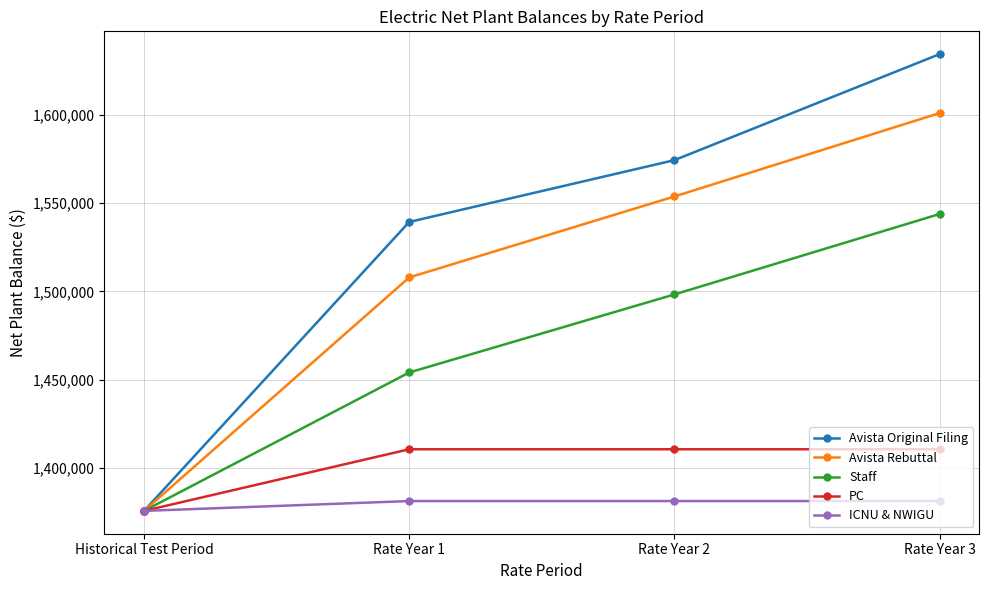

At which label is Staff closest to 1459754?

Rate Year 1